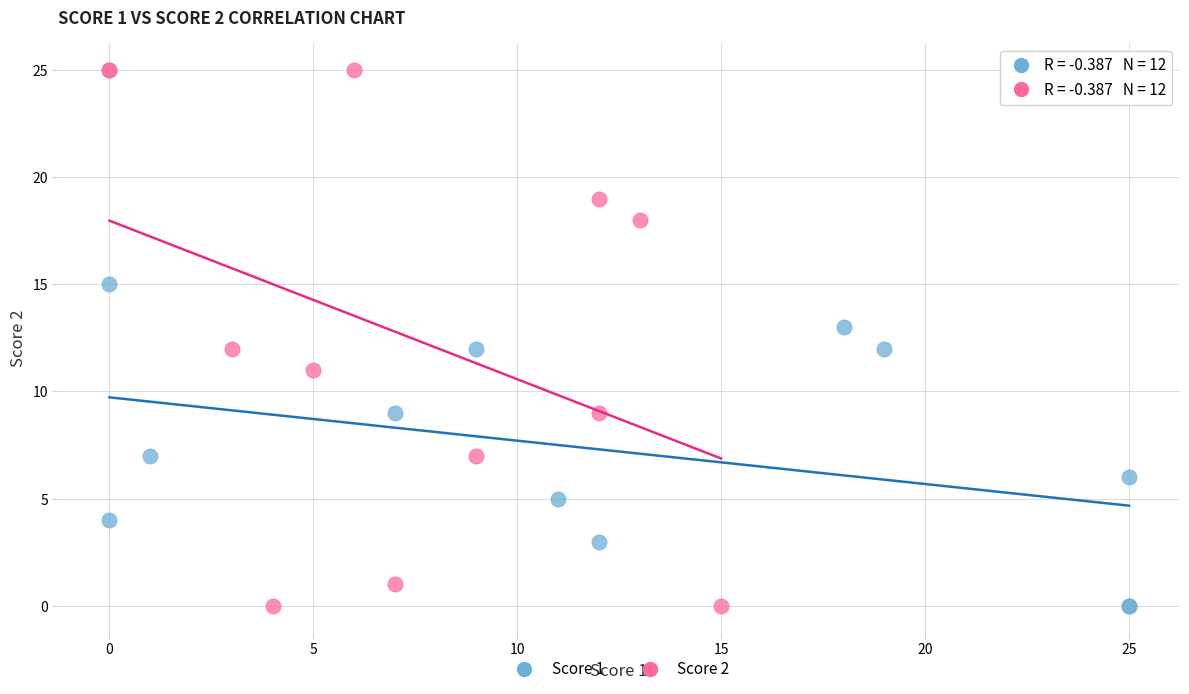

Which series has the widest spread of Y values?

Score 2